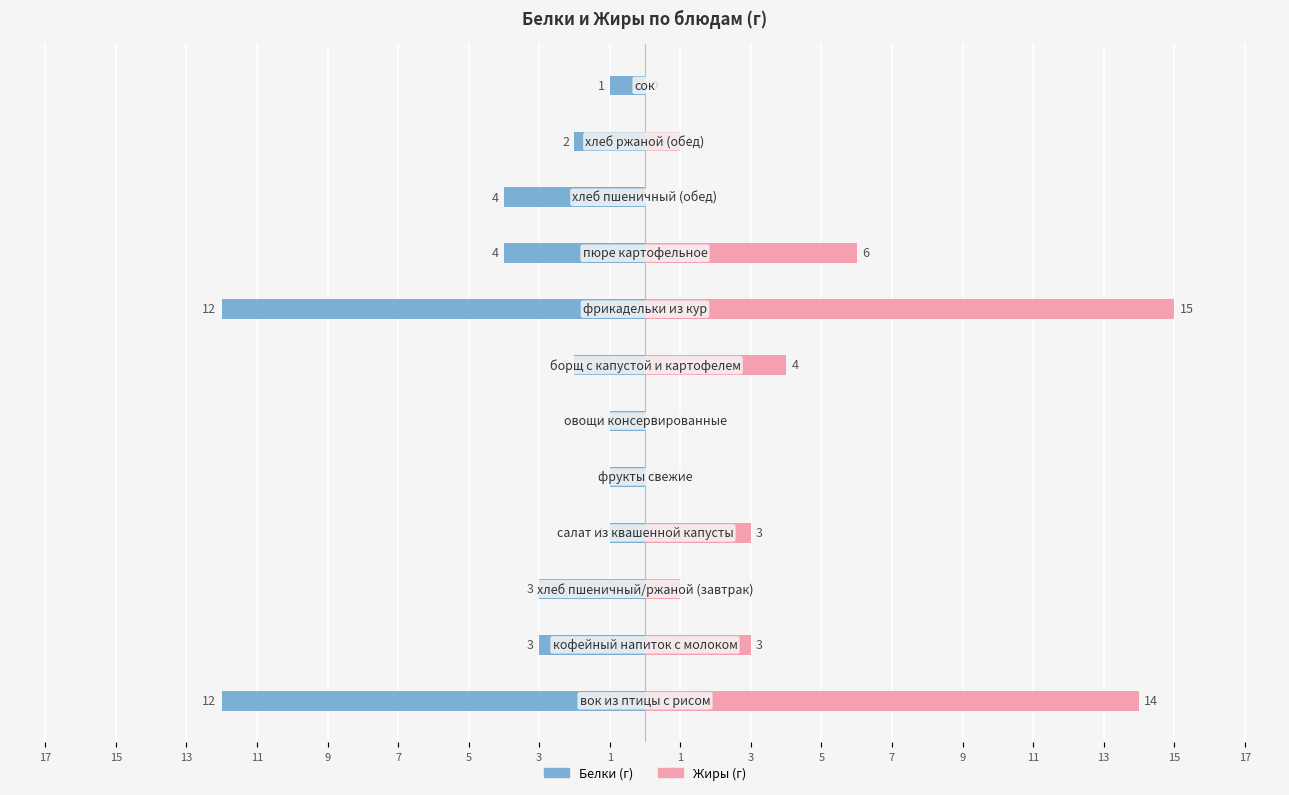

What is the total value across all series at 3?

3